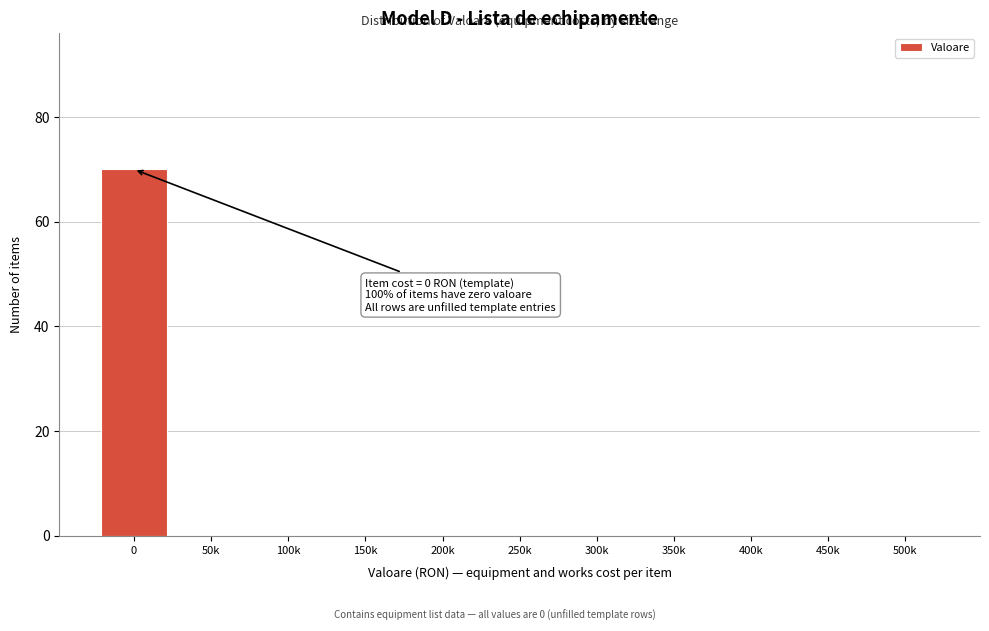

Reading right to left, transcribe all the data shown in this chart.

500k=0	450k=0	400k=0	350k=0	300k=0	250k=0	200k=0	150k=0	100k=0	50k=0	0=70